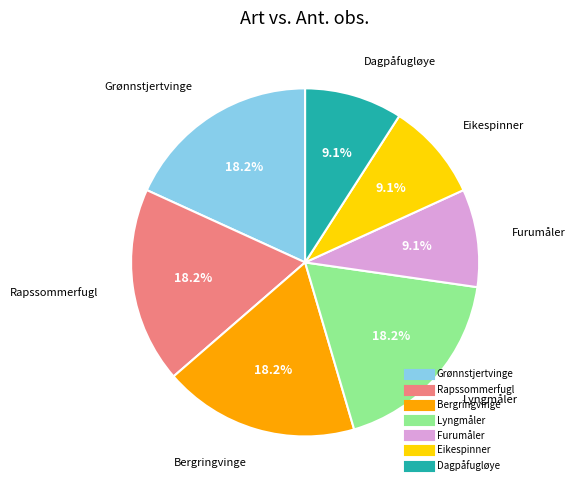

How many segments does this pie chart have?

7